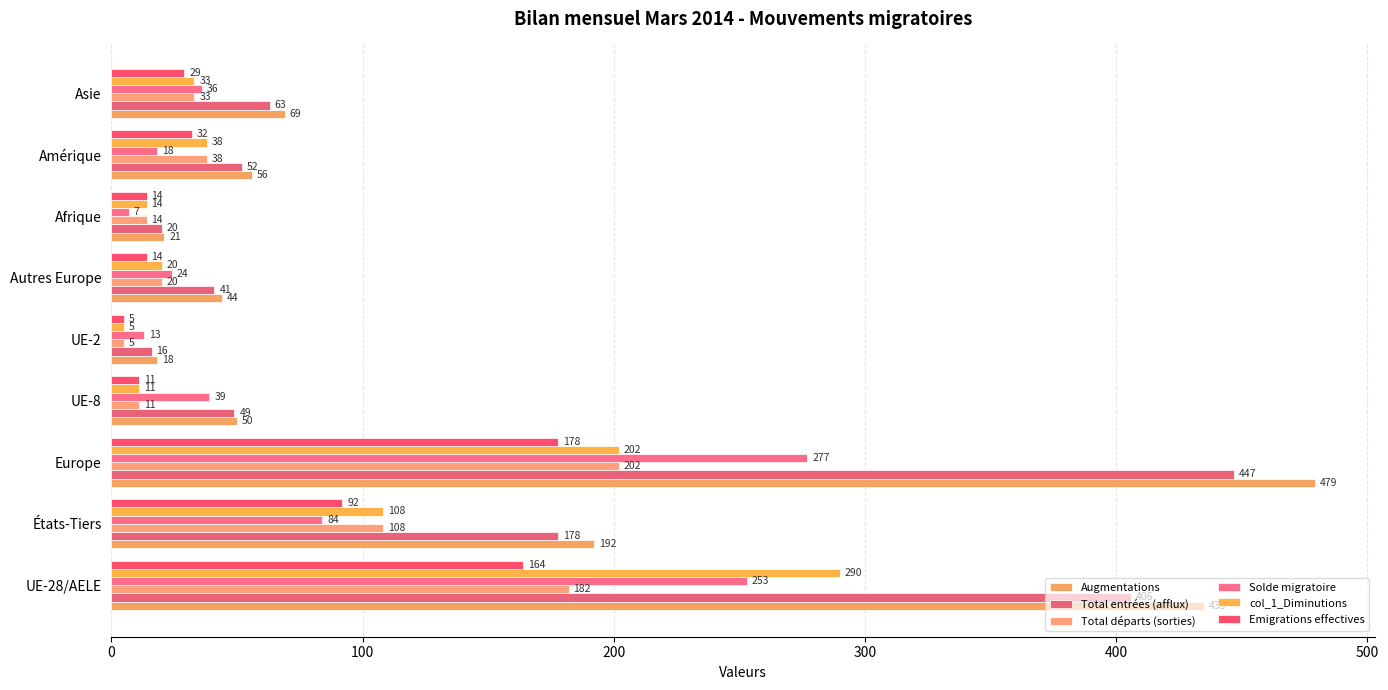

List the series in order of their peak value, highest first.

Augmentations, Total entrées (afflux), col_1_Diminutions, Solde migratoire, Total départs (sorties), Emigrations effectives